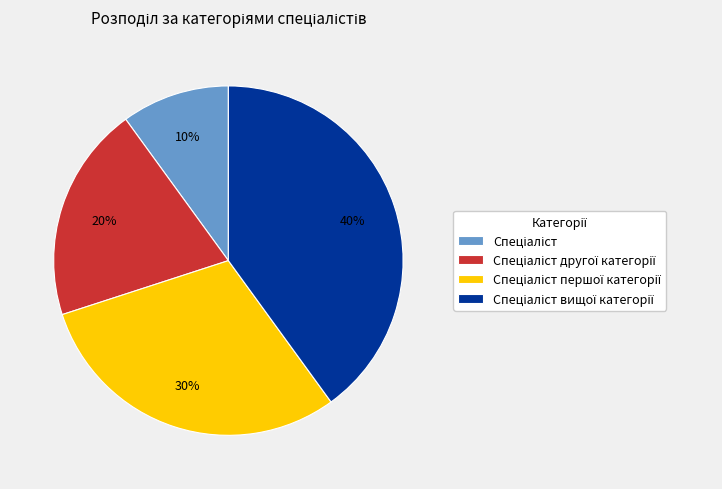

To the nearest percent, what is the average slice percentage?

25%